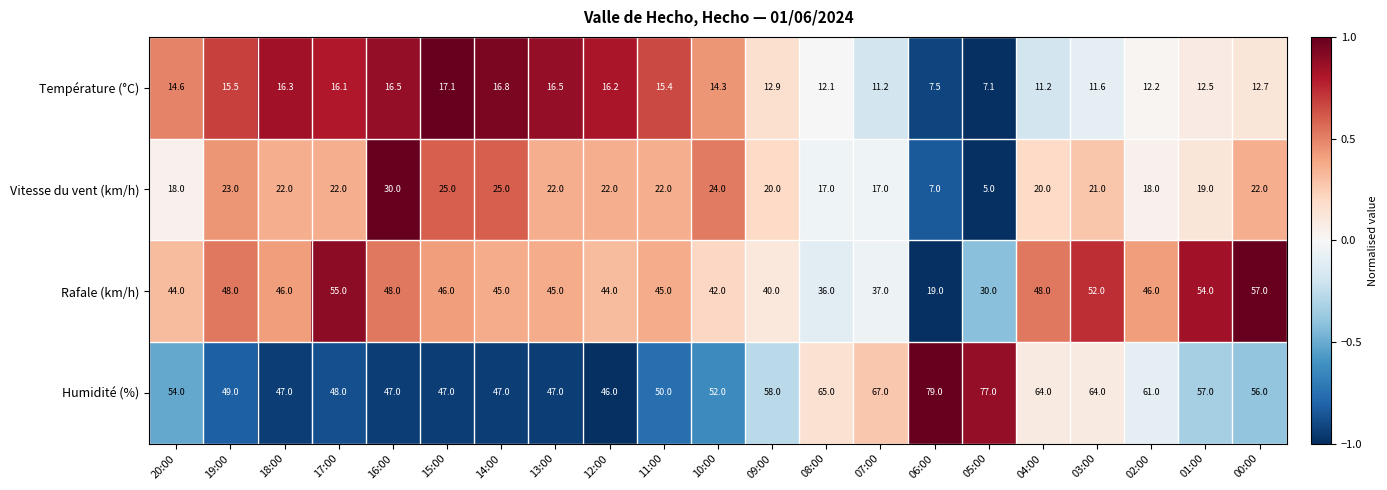

At which category is the sum across all series the highest?

03:00